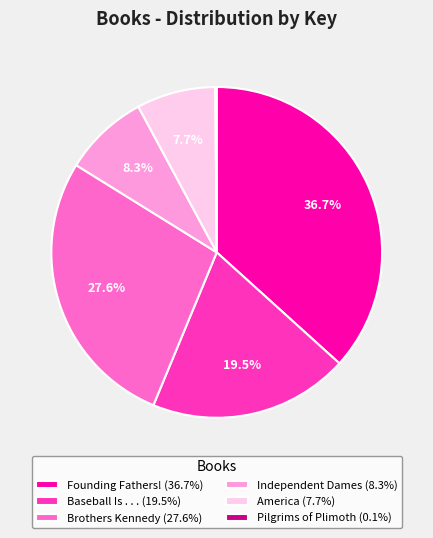

Is Founding Fathers! the majority of the pie?

No